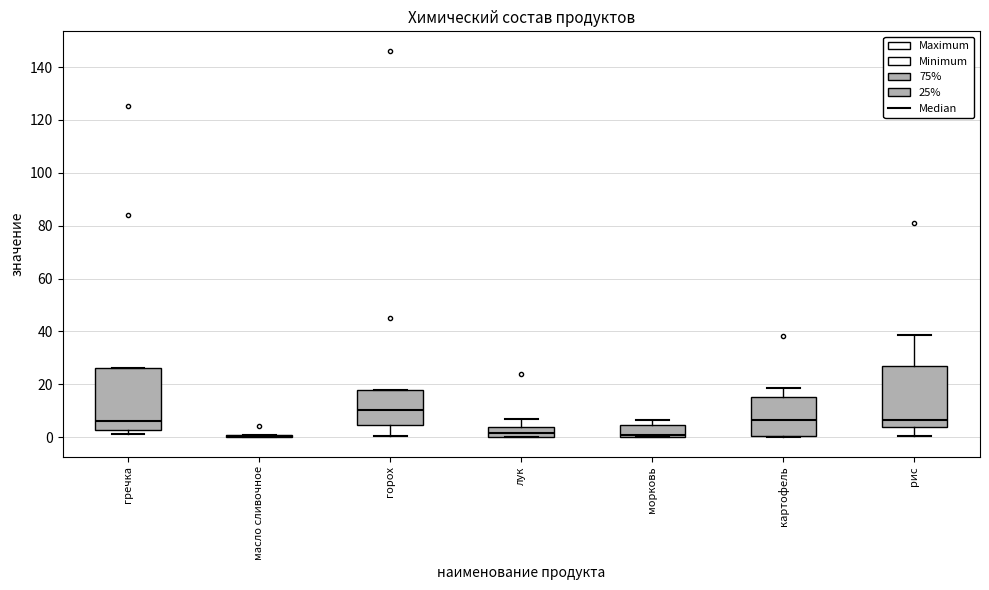

Where does the upper whisker of the box for картофель end on the y-axis? The values are not printed on the chart, so give them approximately, as read against the axis.

18